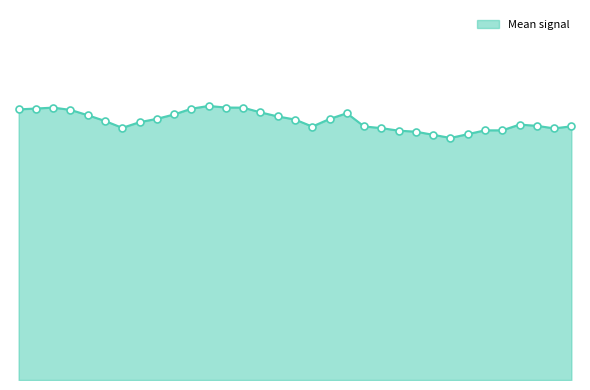

Does the chart have visible grid lines?

No